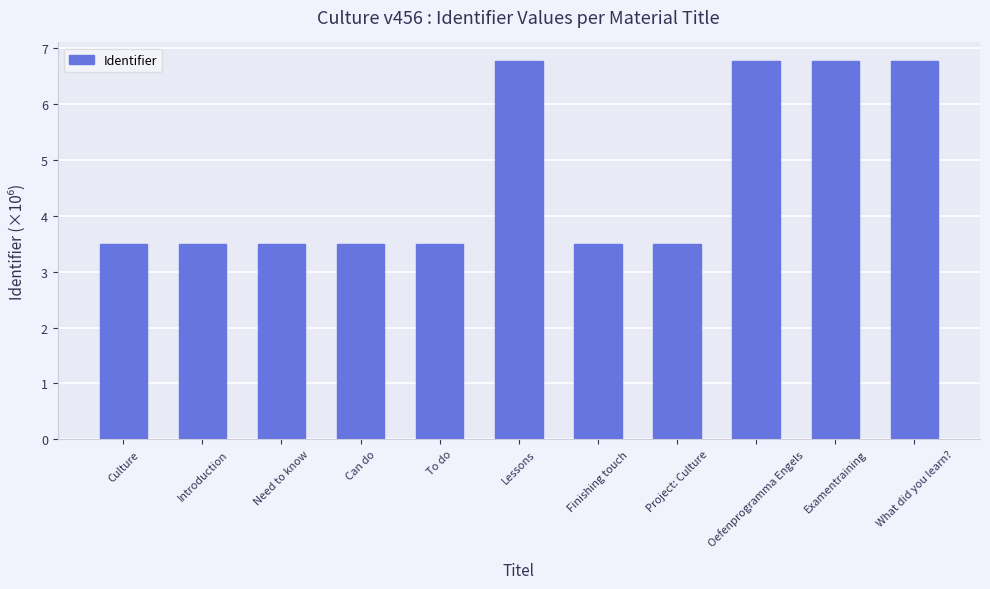

Are the bars grouped side by side (vs. stacked)?

No